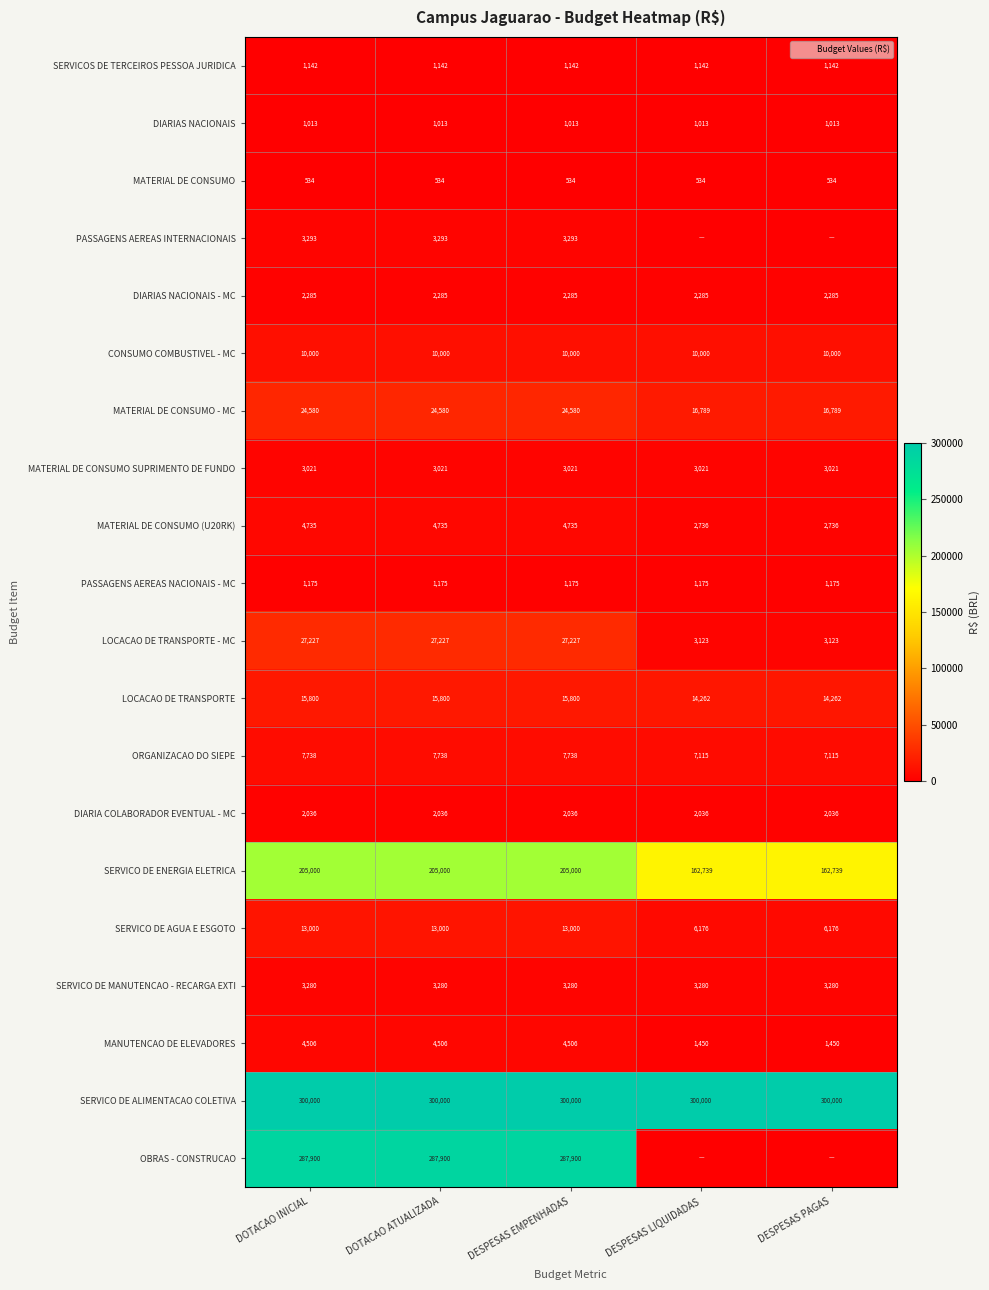

Rank the series by their maximum value, from highest to lowest.

SERVICO DE ALIMENTACAO COLETIVA, OBRAS - CONSTRUCAO, SERVICO DE ENERGIA ELETRICA, LOCACAO DE TRANSPORTE - MC, MATERIAL DE CONSUMO - MC, LOCACAO DE TRANSPORTE, SERVICO DE AGUA E ESGOTO, CONSUMO COMBUSTIVEL - MC, ORGANIZACAO DO SIEPE, MATERIAL DE CONSUMO (U20RK), MANUTENCAO DE ELEVADORES, PASSAGENS AEREAS INTERNACIONAIS, SERVICO DE MANUTENCAO - RECARGA EXTI, MATERIAL DE CONSUMO SUPRIMENTO DE FUNDO, DIARIAS NACIONAIS - MC, DIARIA COLABORADOR EVENTUAL - MC, PASSAGENS AEREAS NACIONAIS - MC, SERVICOS DE TERCEIROS PESSOA JURIDICA, DIARIAS NACIONAIS, MATERIAL DE CONSUMO